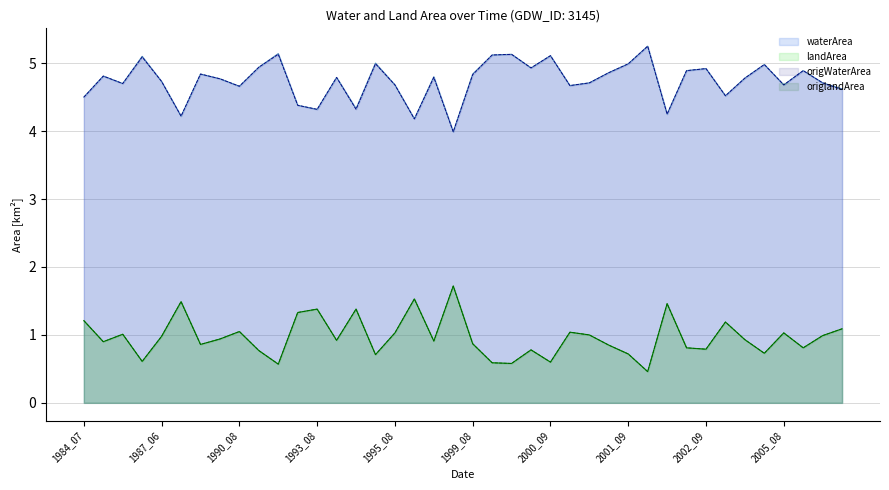

Which series has the largest range (max minus min)?

landArea